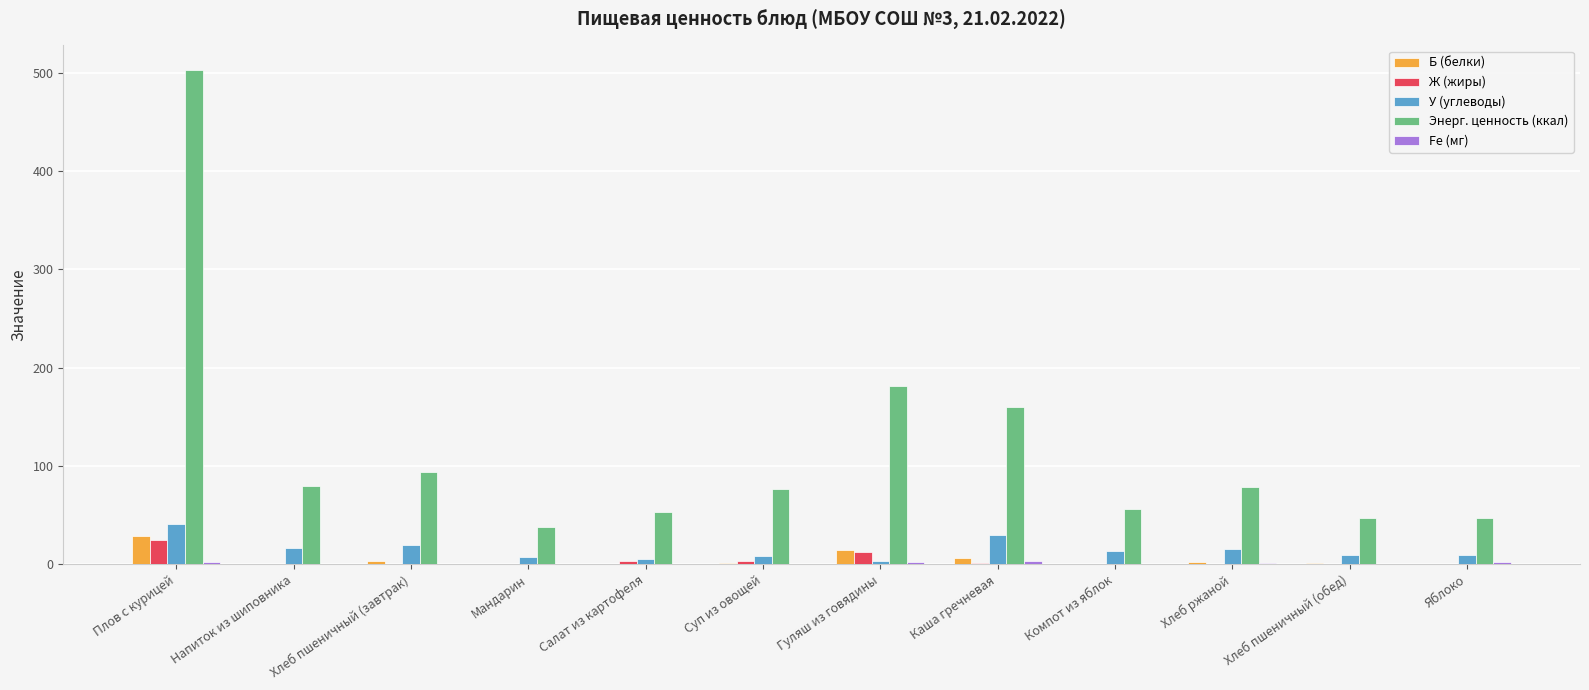

What value does the Б (белки) series have at Хлеб ржаной?

2.6